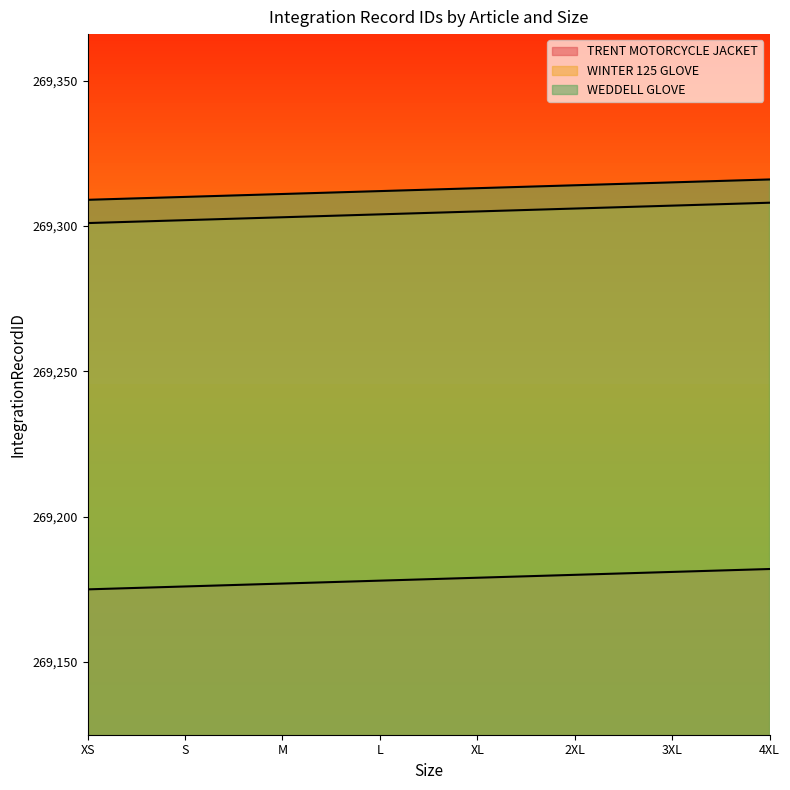

What is the average value of the TRENT MOTORCYCLE JACKET series?

269178